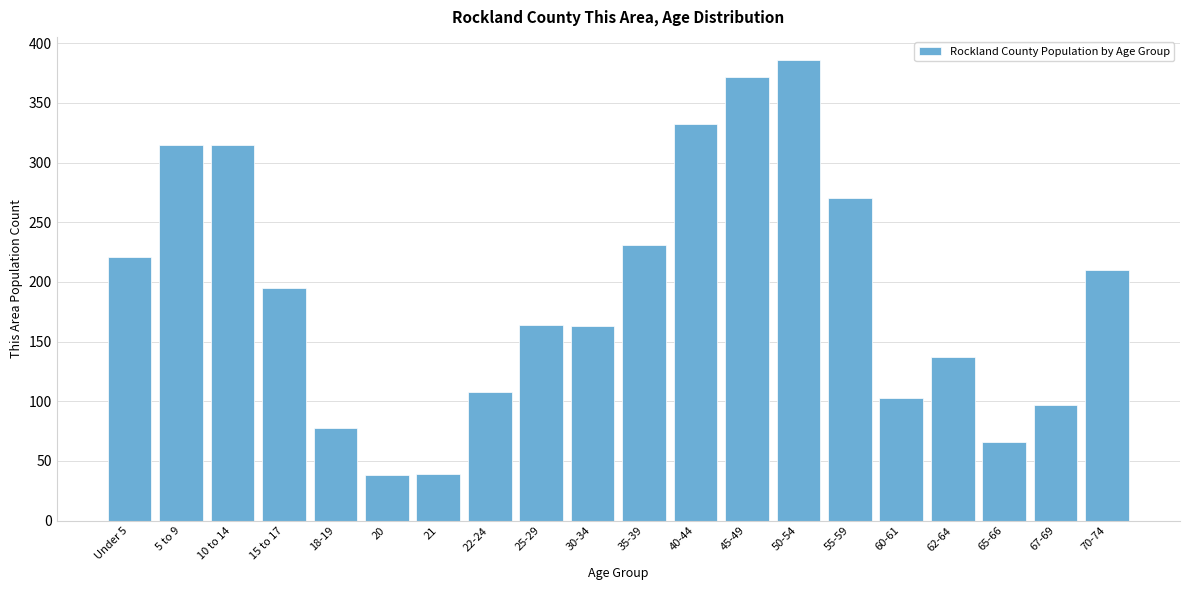

What is the average value?

192